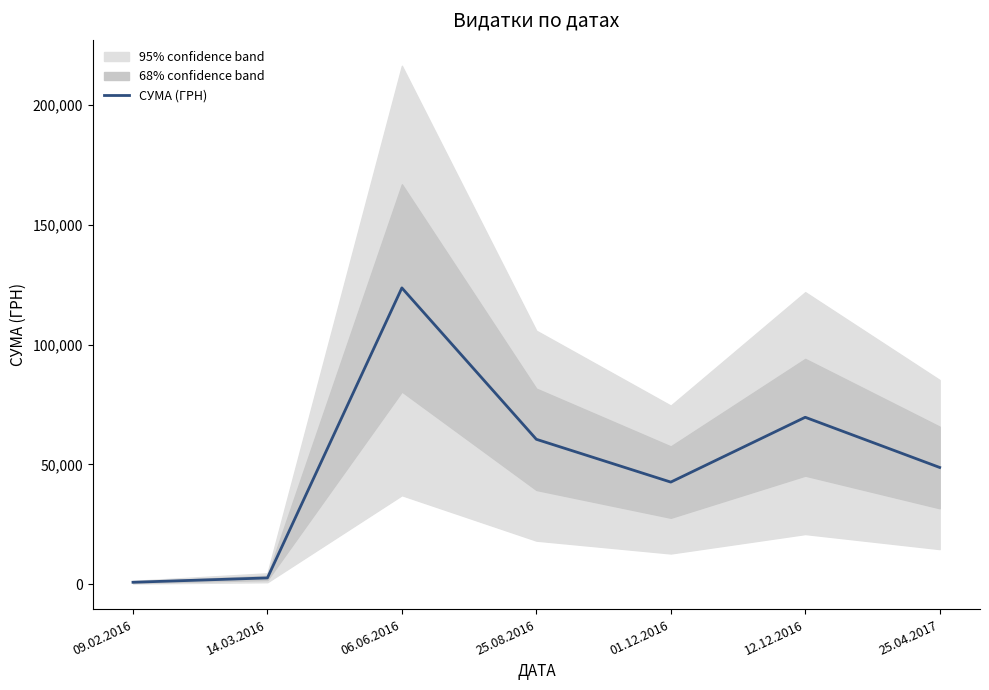

What is the difference between the maximum and minimum values?

122916.4